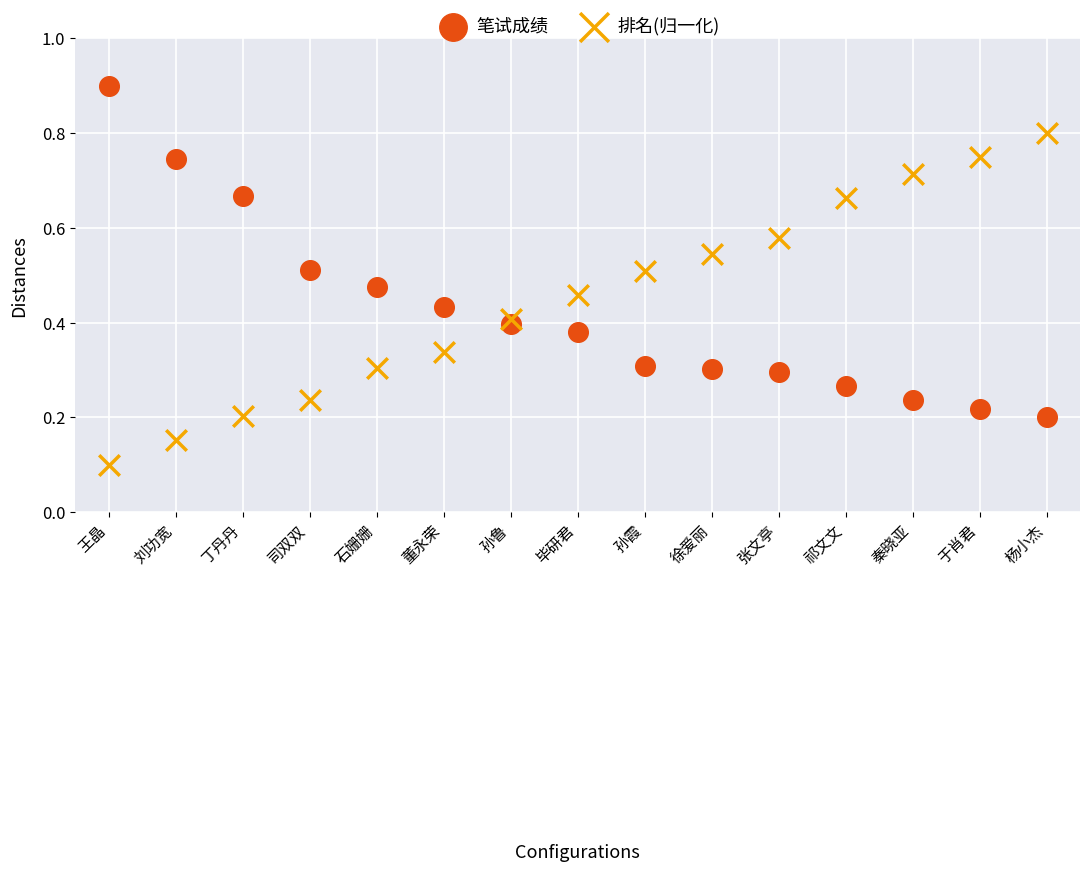

Which series reaches the minimum Y coordinate?

排名(归一化)